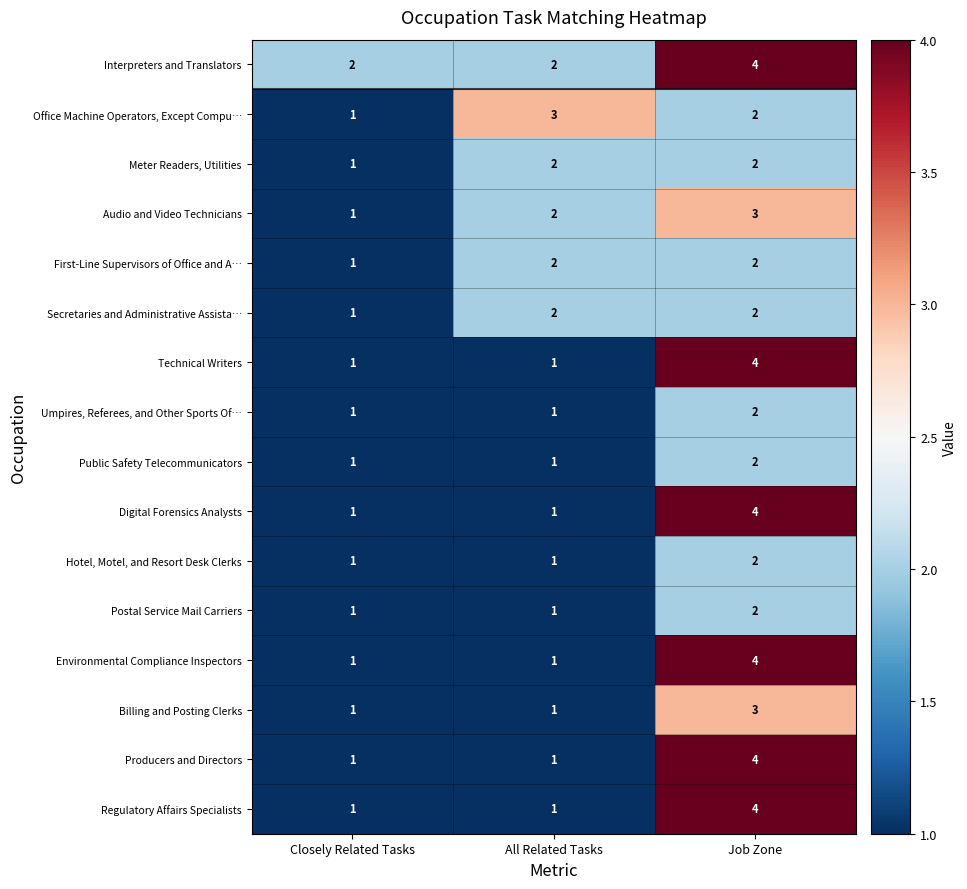

Which label corresponds to the largest value in the chart?

Job Zone